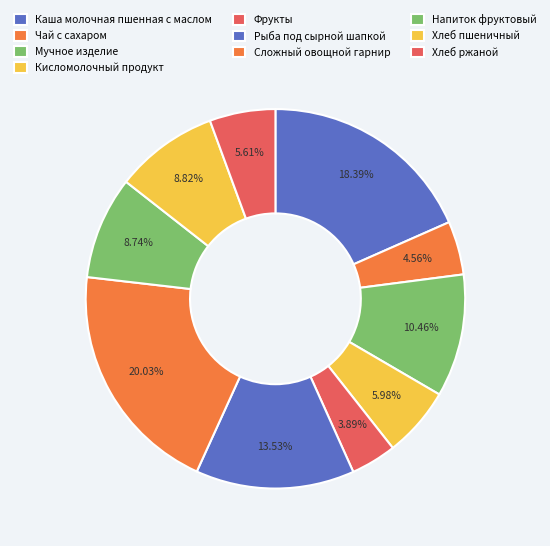

Between Чай с сахаром and Мучное изделие, which is larger?

Мучное изделие